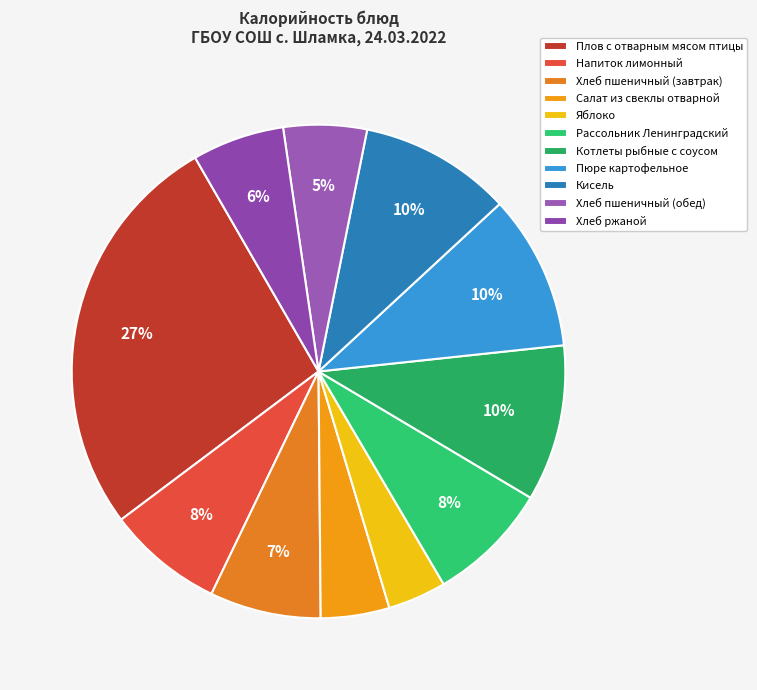

Does Хлеб пшеничный (обед) account for over 50% of the chart?

No